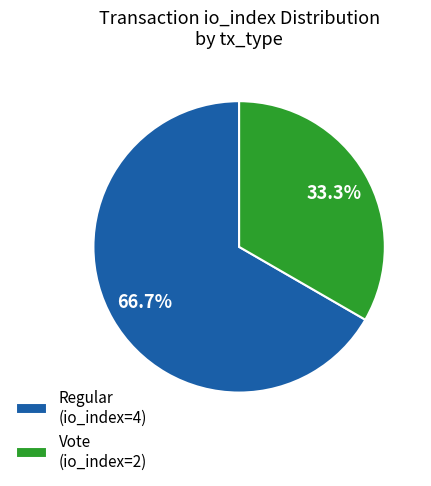

Between Vote (io_index=2) and Regular (io_index=4), which is larger?

Regular (io_index=4)